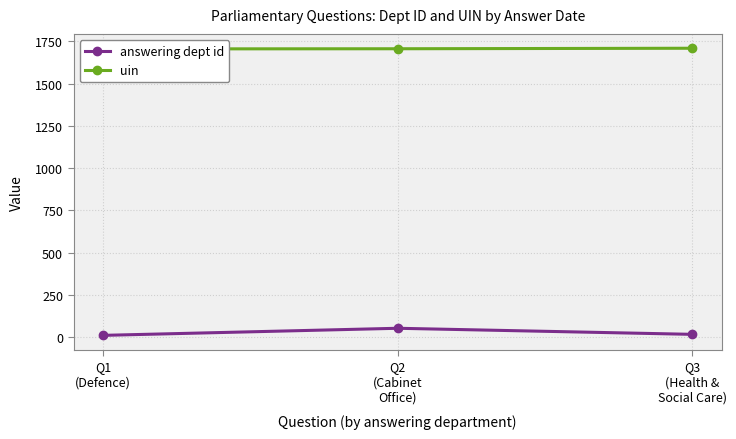

How many values in the answering dept id series are below 17?

1